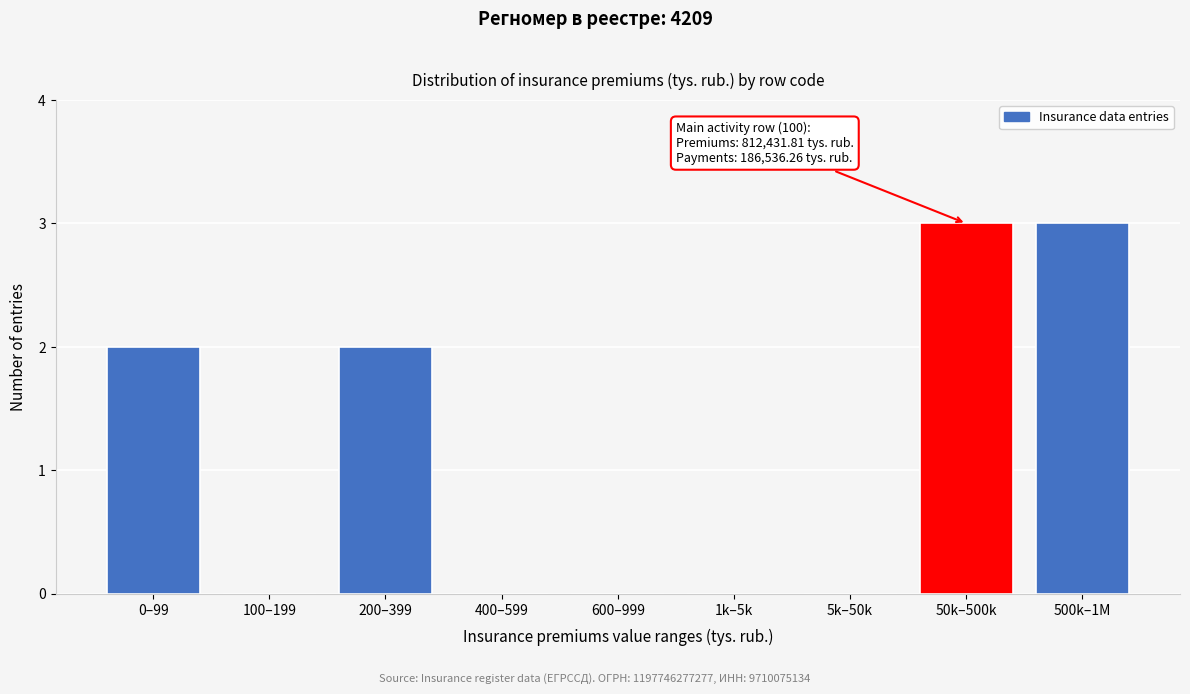

Reading left to right, transcribe all the data shown in this chart.

0–99=2	100–199=0	200–399=2	400–599=0	600–999=0	1k–5k=0	5k–50k=0	50k–500k=3	500k–1M=3